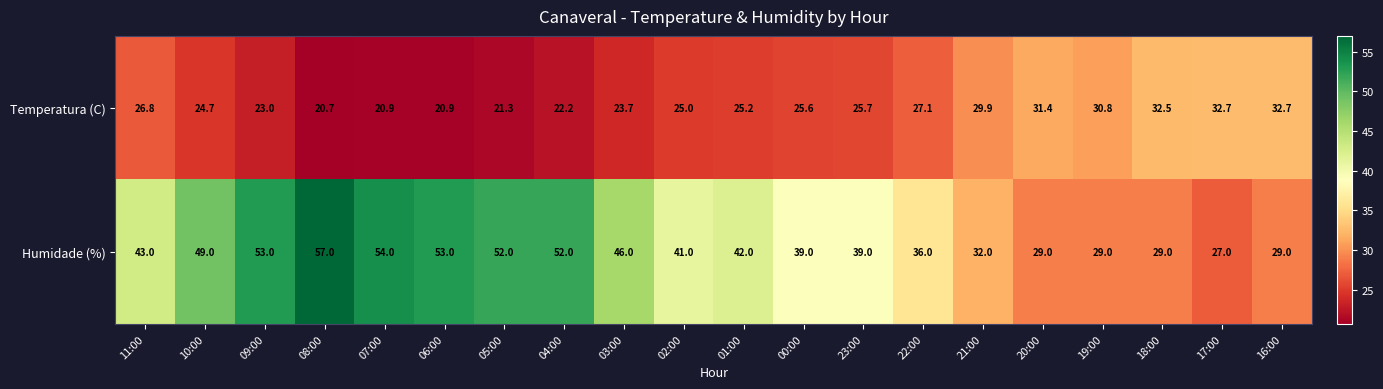

Which series has the largest total across all categories?

Humidade (%)